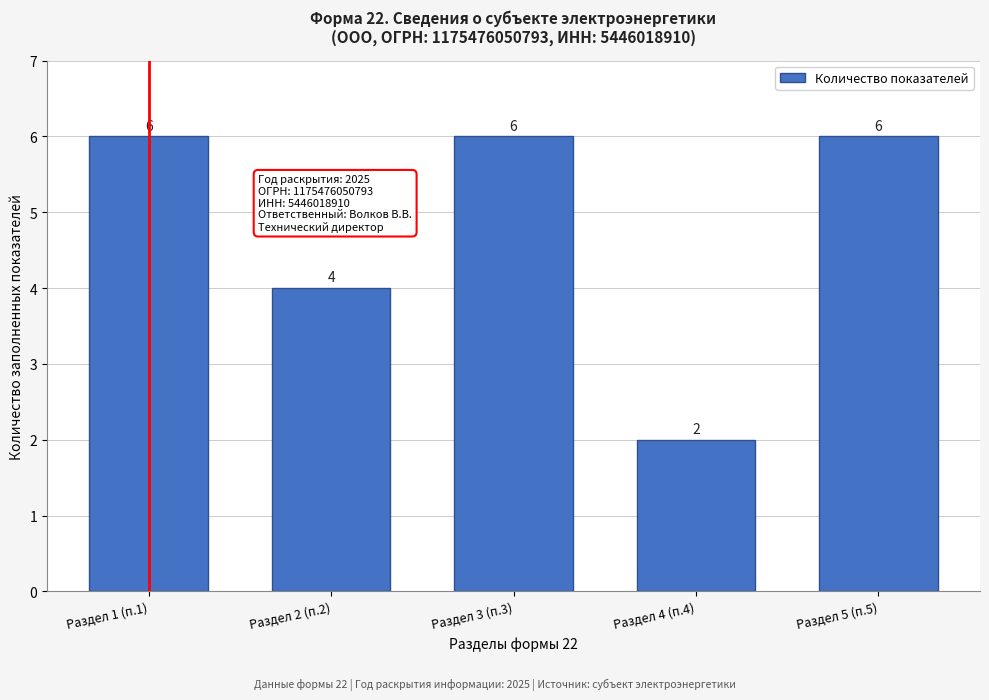

Reading left to right, transcribe all the data shown in this chart.

6	4	6	2	6